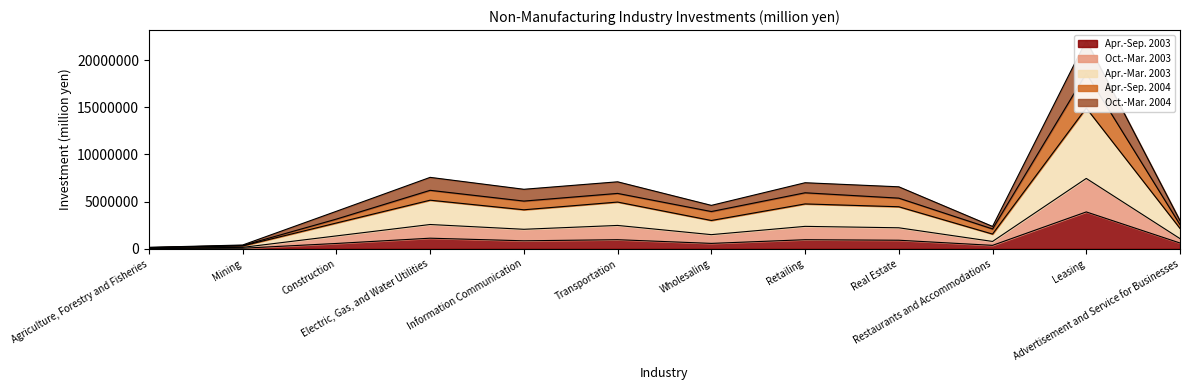

Where is the first local maximum for Oct.-Mar. 2003?

Electric, Gas, and Water Utilities